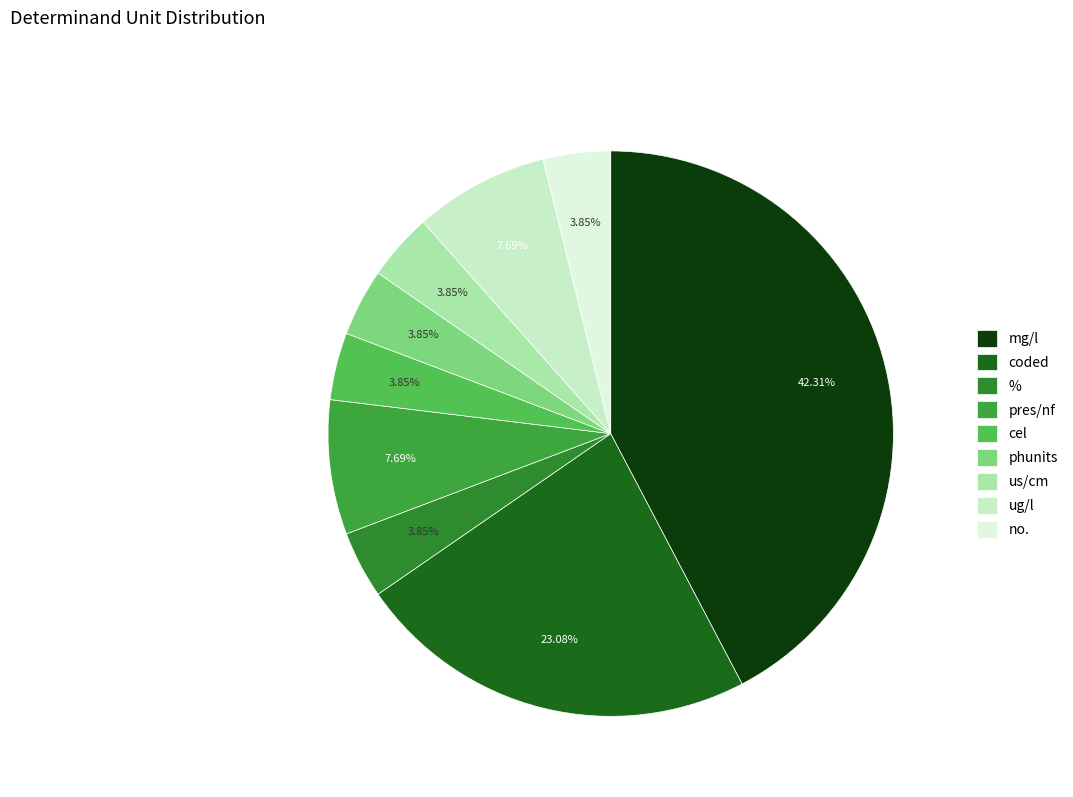

Rank the categories by value from lowest to highest.

%, cel, phunits, us/cm, no., pres/nf, ug/l, coded, mg/l